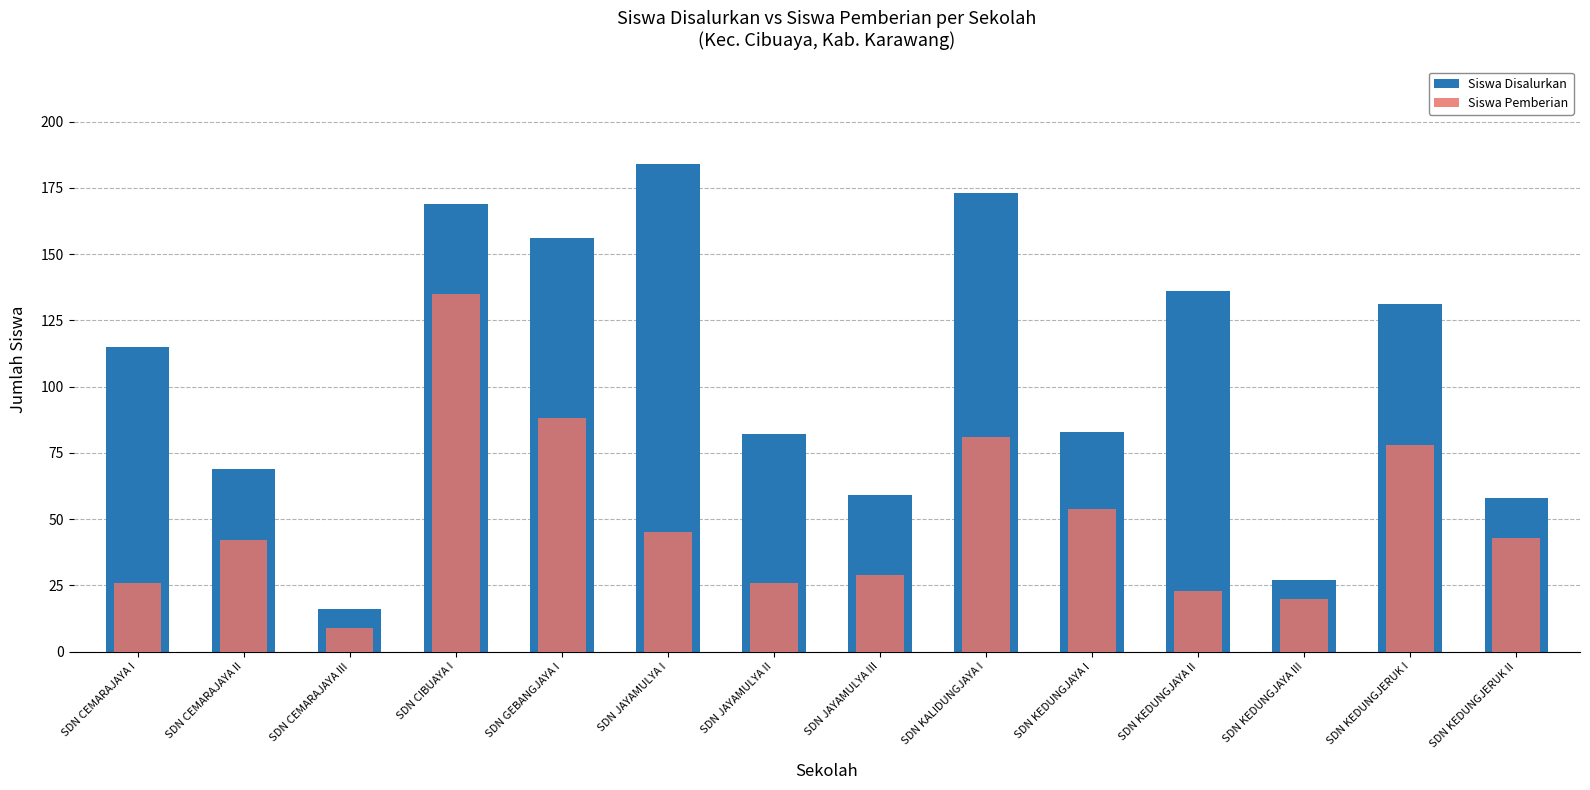

Rank the series by their maximum value, from lowest to highest.

Siswa Pemberian, Siswa Disalurkan